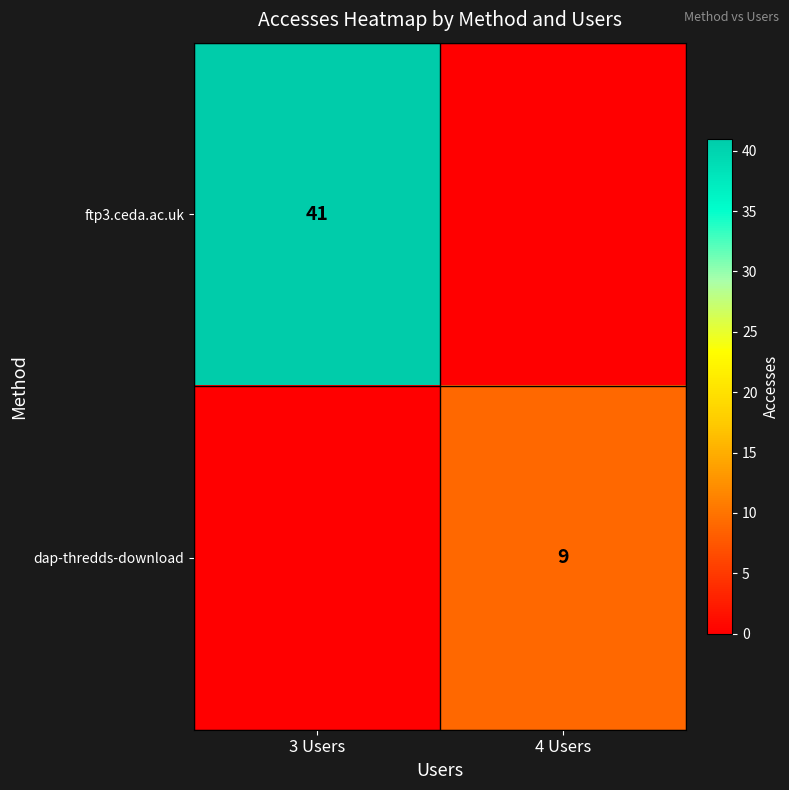

What is the total value across all series at 3 Users?

41